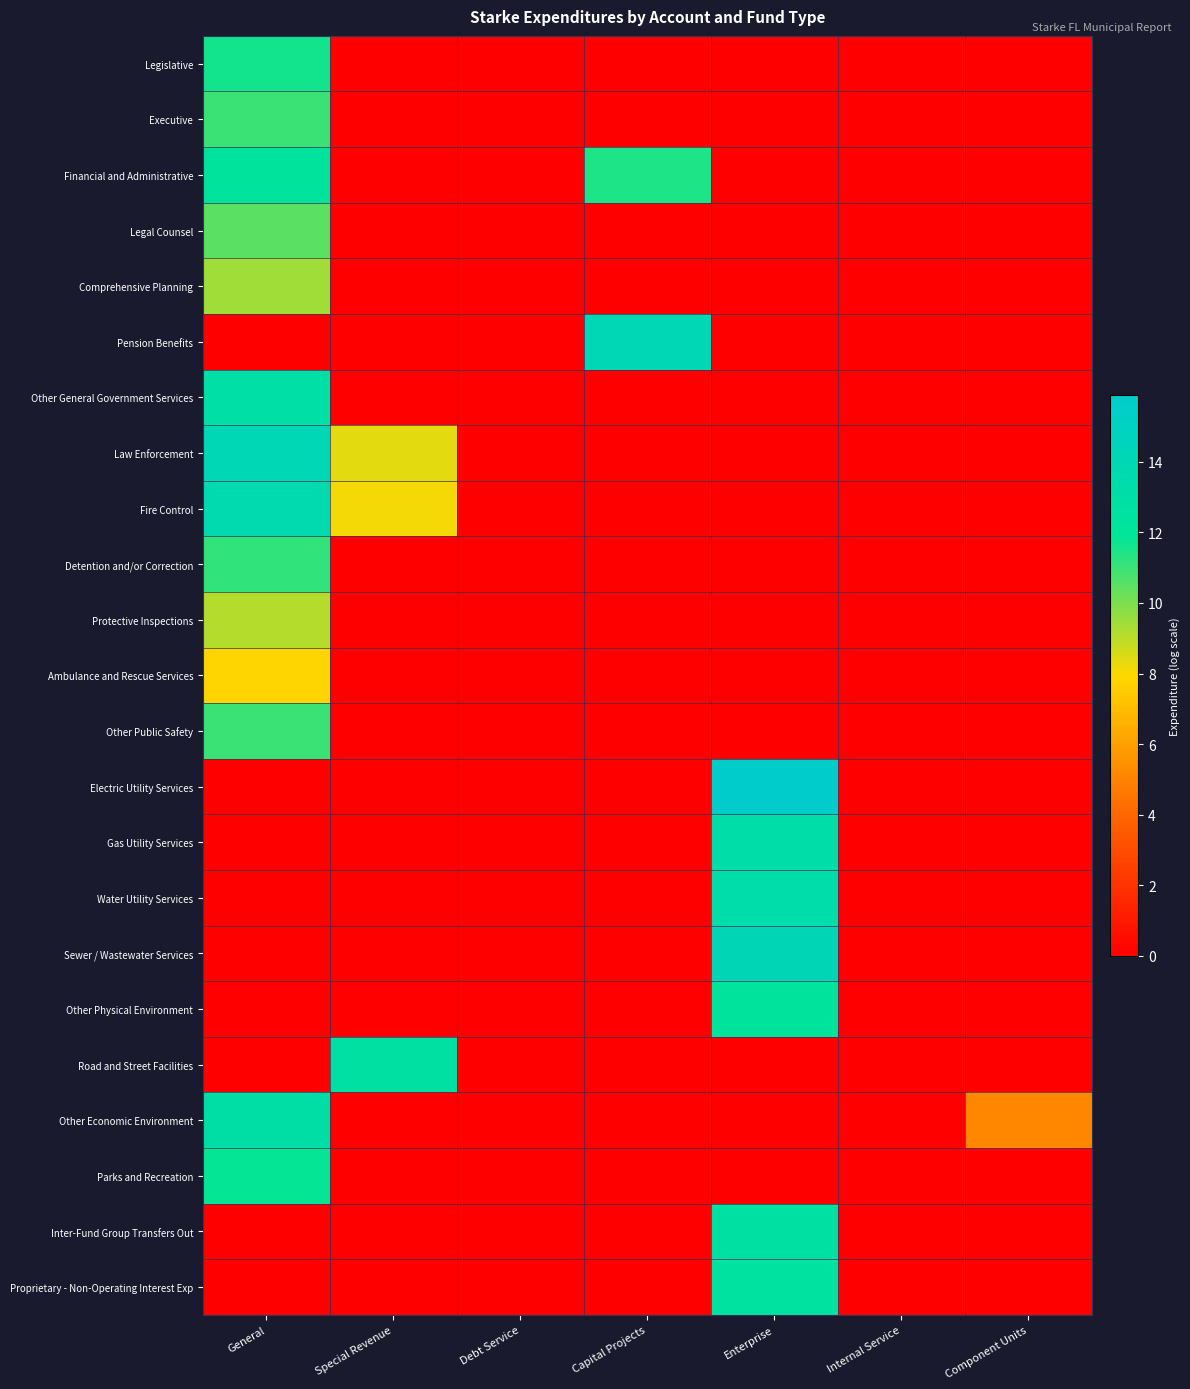

Count the number of data series in this chart.

23